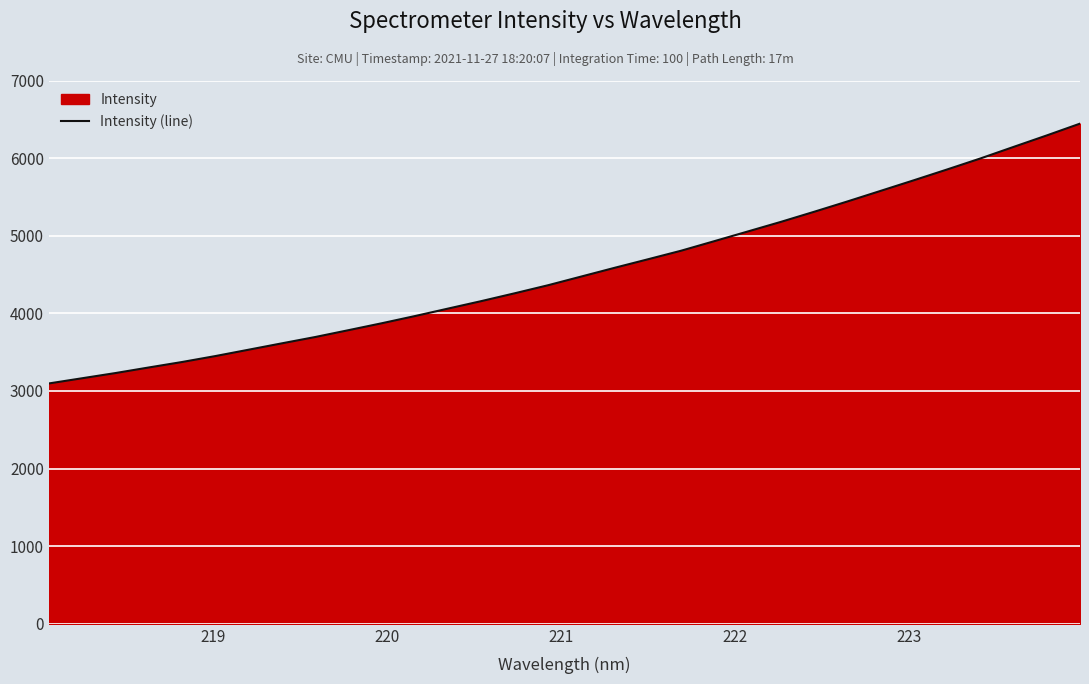

Does the chart display data point markers on the line(s)?

No